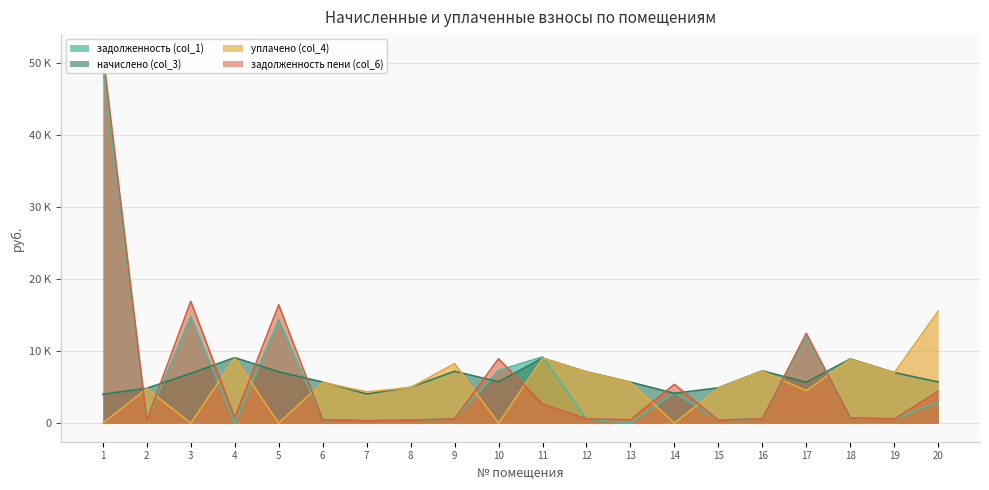

How many lines are shown in the chart?

4